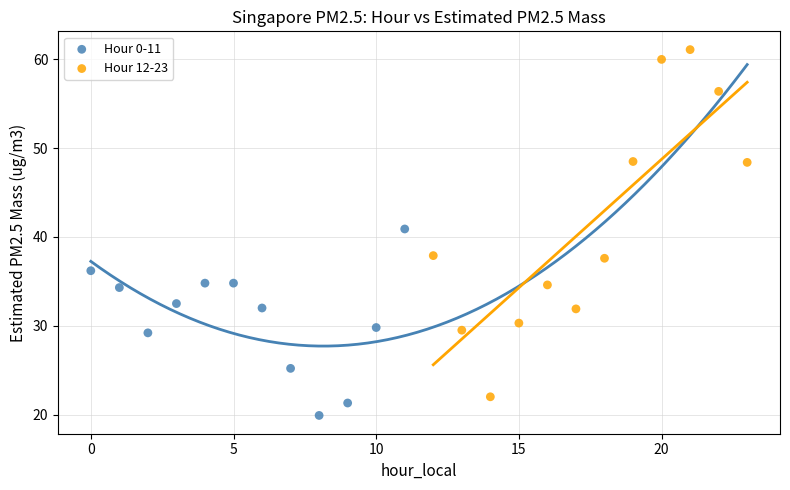

What are all the series names shown in the legend?

Hour 0-11, Hour 12-23